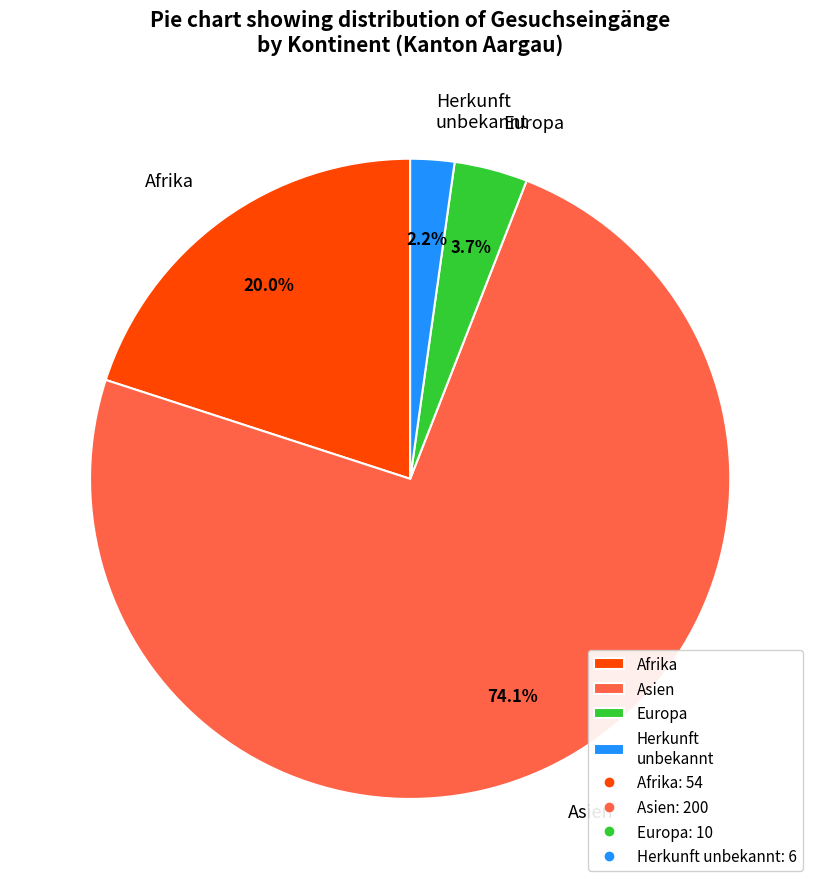

Which has a higher value, Herkunft unbekannt or Asien?

Asien